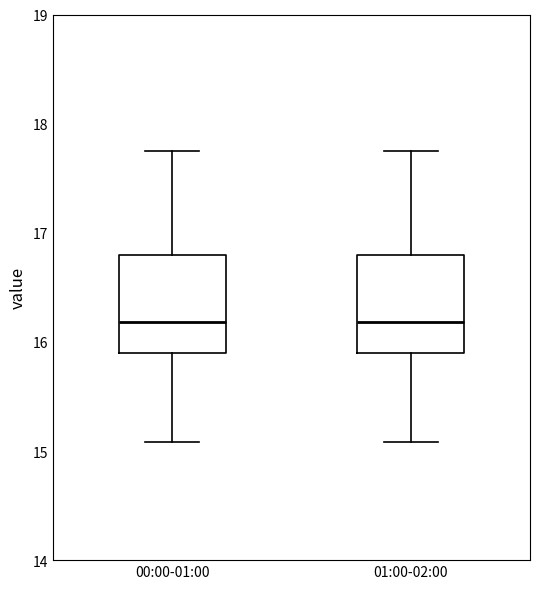

Reading left to right, transcribe this box plot: for each box, give where its median line is, the range the box spans, and where its two whiskers end, as read against the y-axis. The values are not printed on the chart, so give them approximately, as read against the axis.

00:00-01:00: median 16.2, box 15.9 to 16.8, whiskers 15.1 to 17.8
01:00-02:00: median 16.2, box 15.9 to 16.8, whiskers 15.1 to 17.8